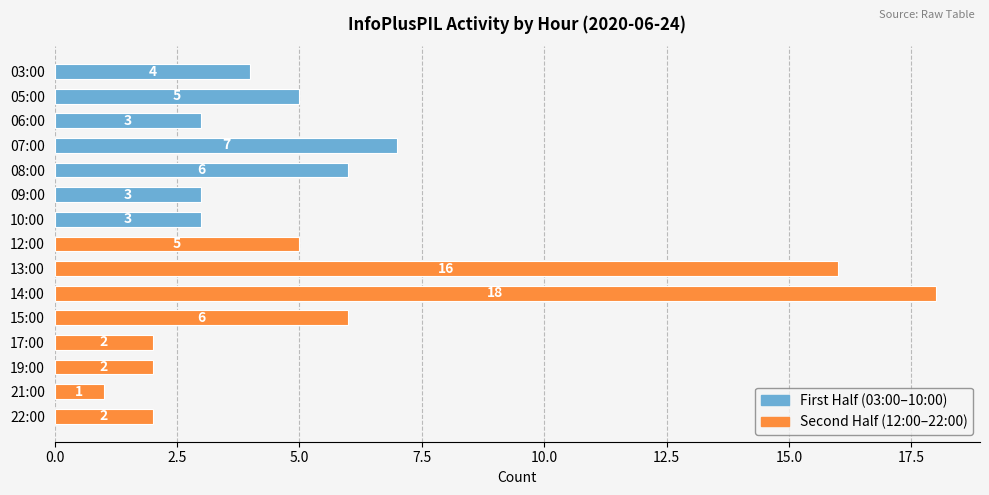

What is the difference between the second highest and minimum values?

15